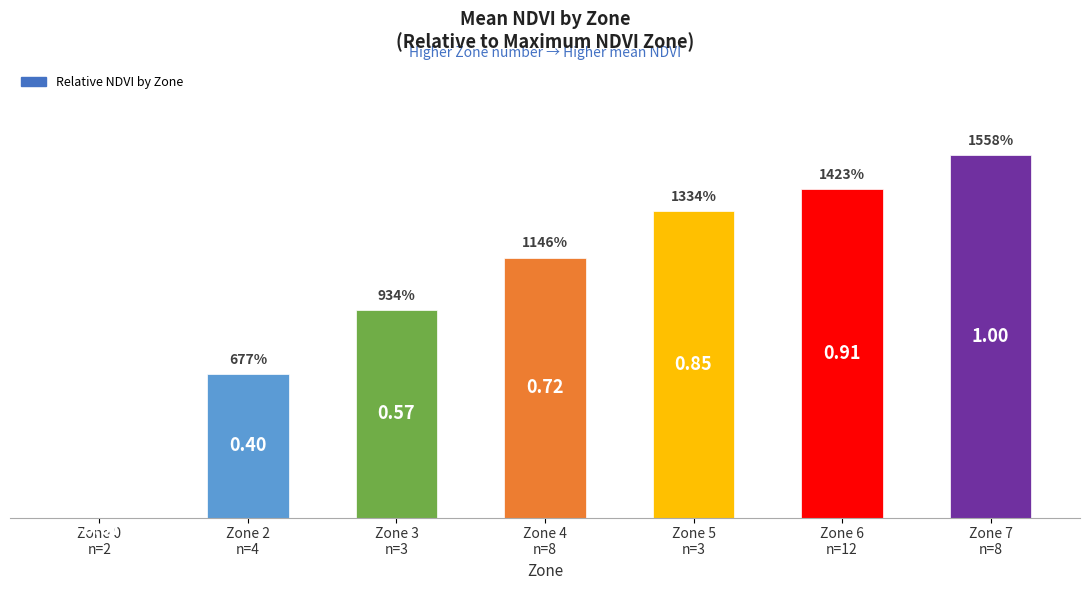

Reading left to right, transcribe all the data shown in this chart.

-0.1	0.4	0.6	0.7	0.8	0.9	1.0